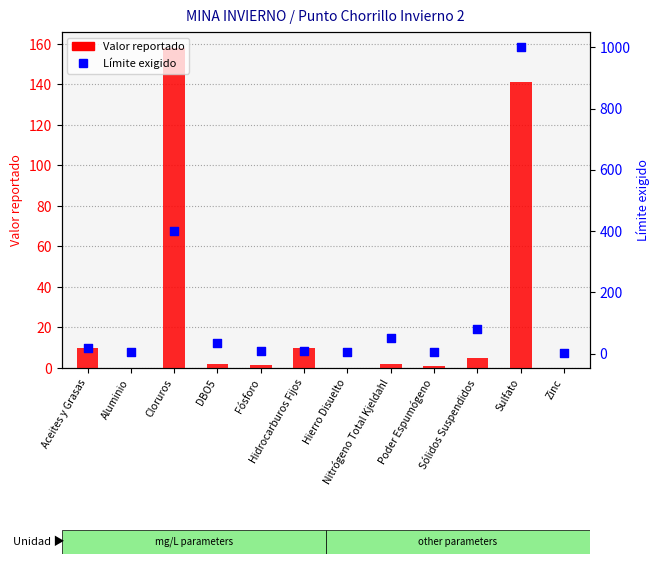

What are all the series names shown in the legend?

Valor reportado, Límite exigido